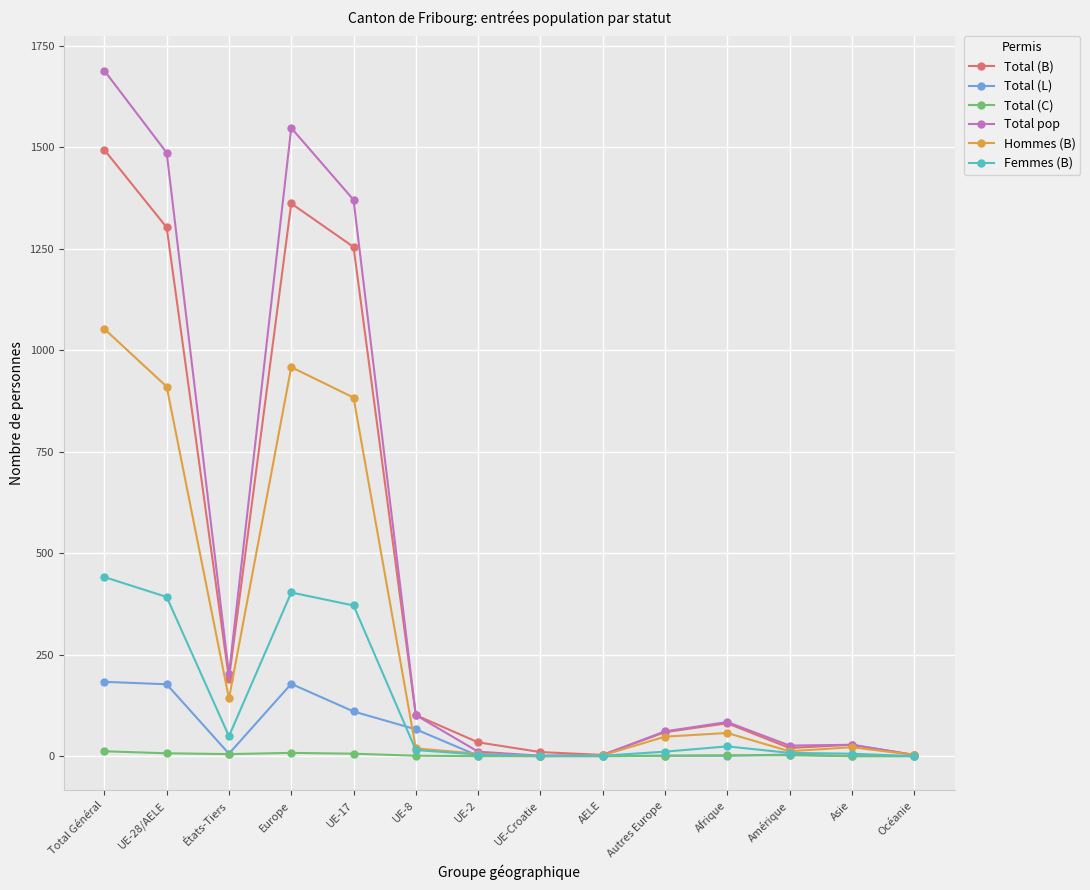

What are all the series names shown in the legend?

Total (B), Total (L), Total (C), Total pop, Hommes (B), Femmes (B)